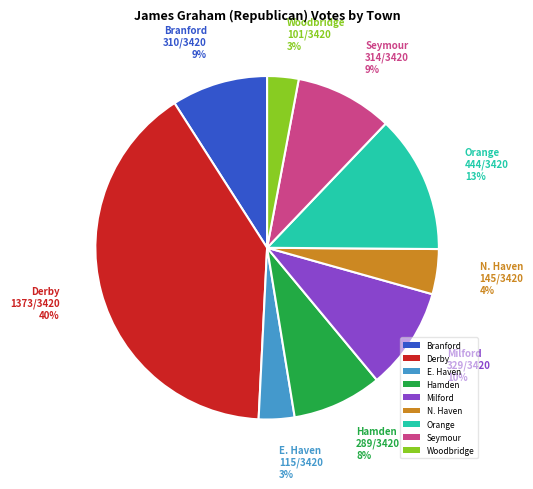

Which slice is the largest?

Derby